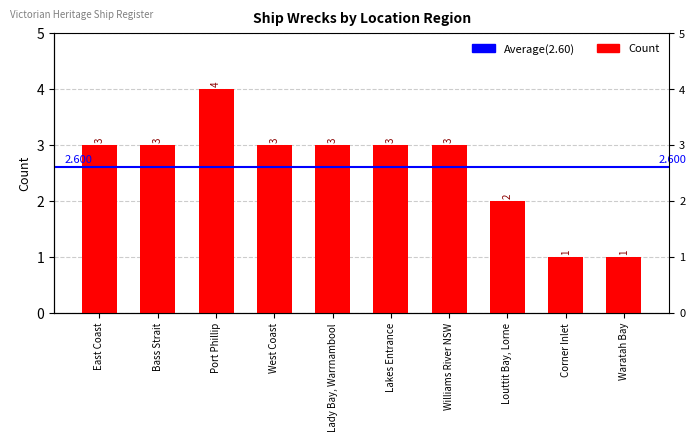

Rank the categories by value from highest to lowest.

Port Phillip, East Coast, Bass Strait, West Coast, Lady Bay, Warrnambool, Lakes Entrance, Williams River NSW, Louttit Bay, Lorne, Corner Inlet, Waratah Bay